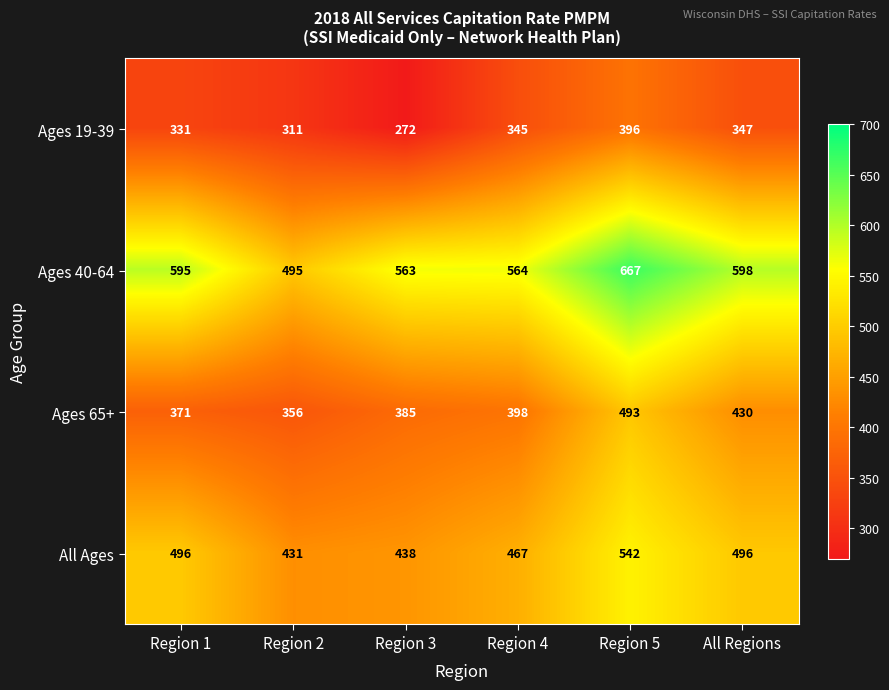

The value of Ages 19-39 at Region 3 is 272. True or false?

True